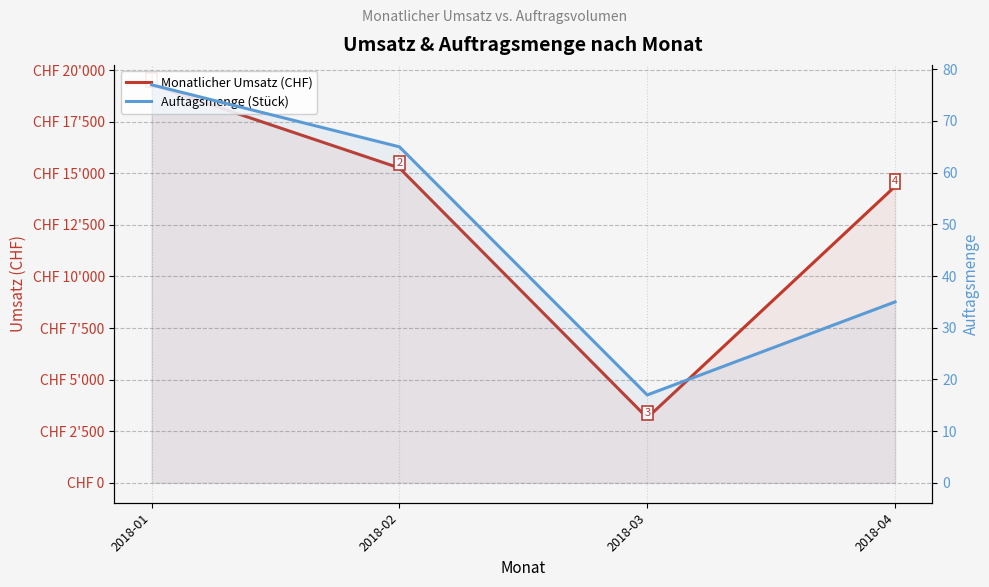

Reading right to left, transcribe all the data shown in this chart.

Monatlicher Umsatz (CHF): 14363	3149	15257	19286
Auftagsmenge (Stück): 35	17	65	77